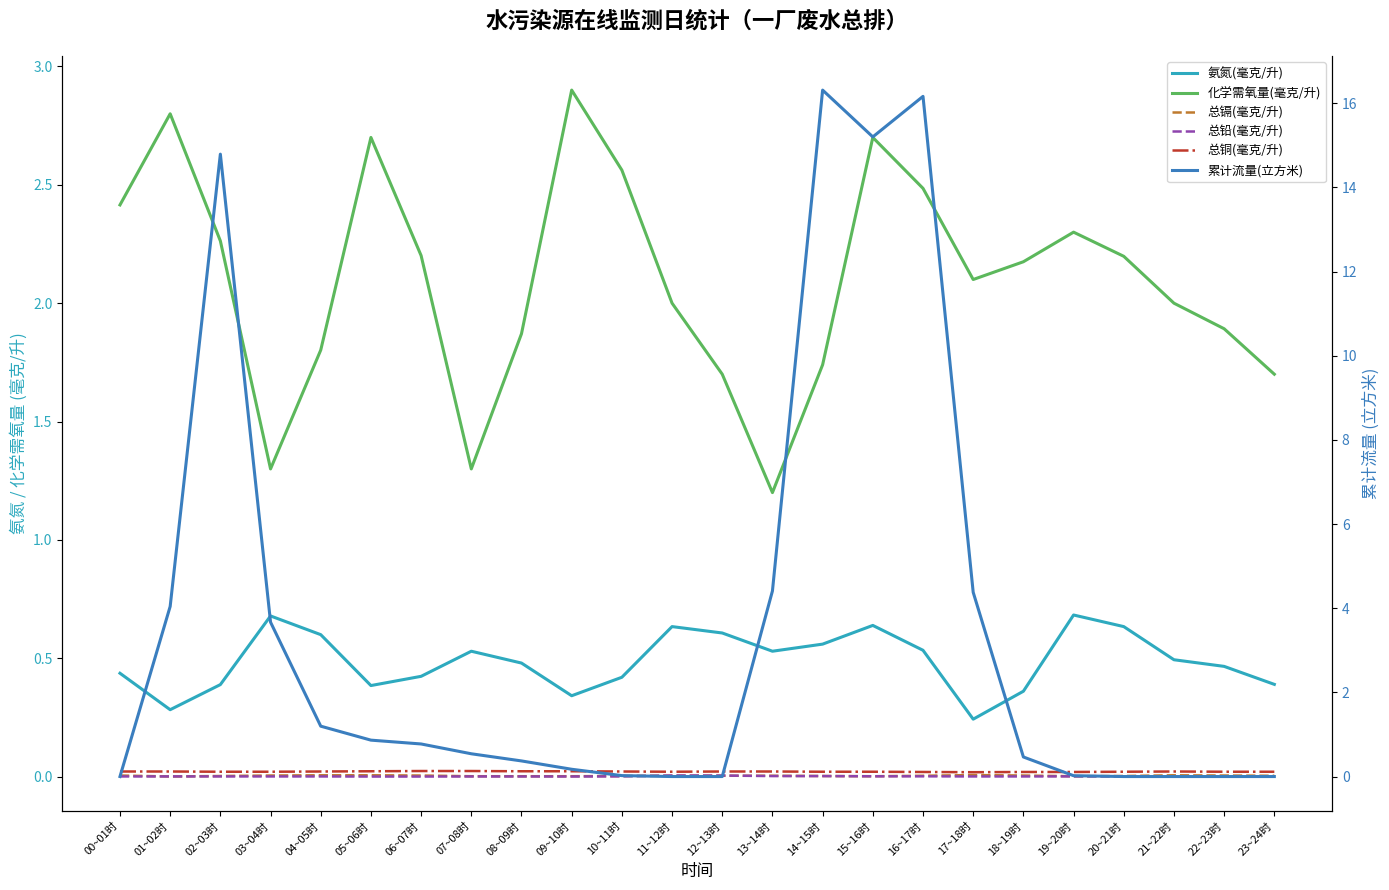

True or false: 氨氮(毫克/升) and 化学需氧量(毫克/升) cross at least once.

False